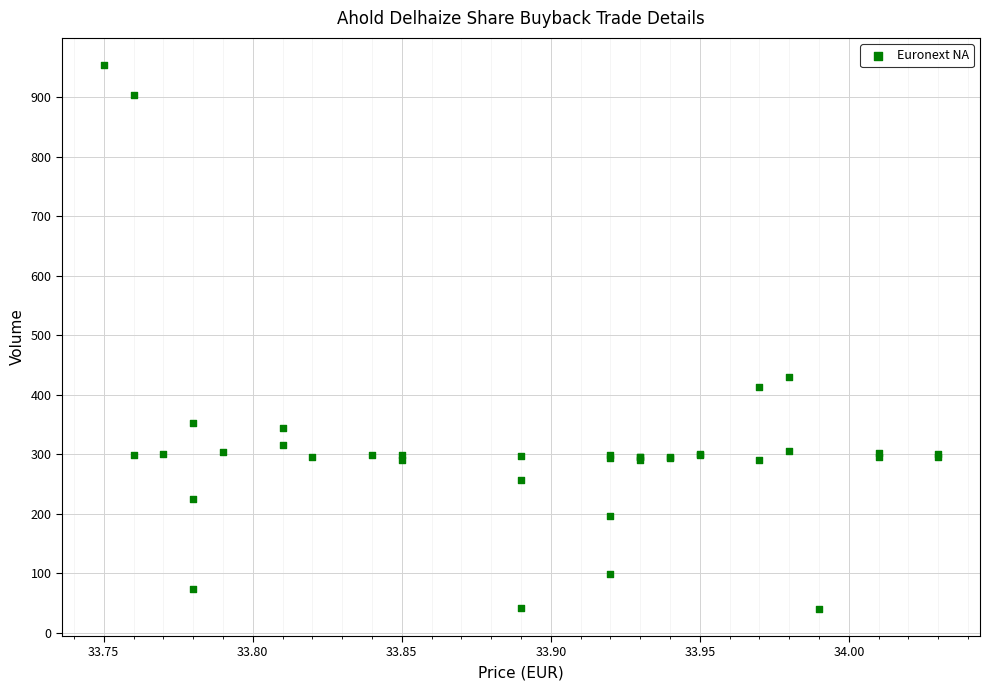

What Y value in the scatter plot is closest to 497?

430